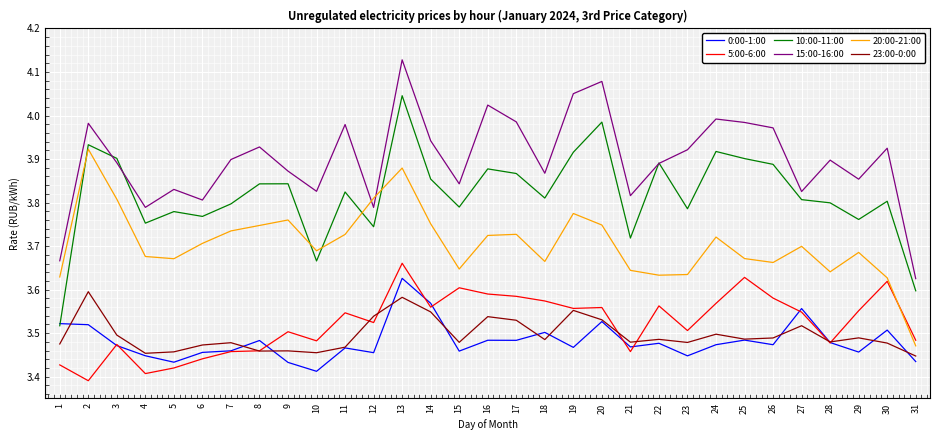

Which category has the highest value in the 0:00-1:00 series?

13